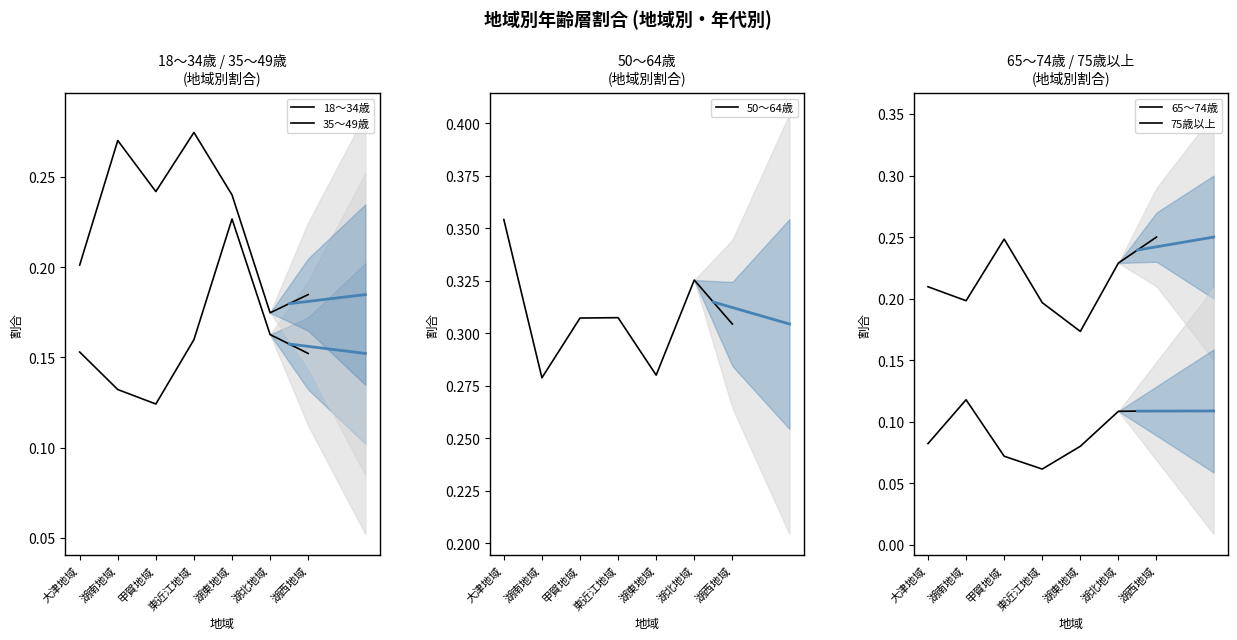

What position from the left is 大津地域?

1